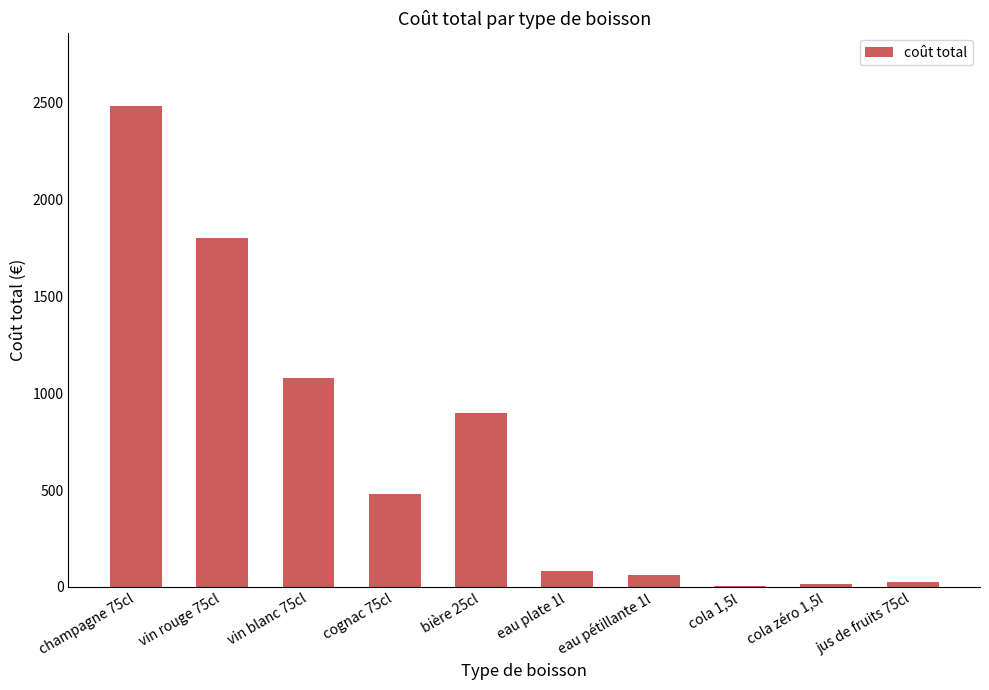

Approximately how many times larger is the value at bière 25cl compared to vin rouge 75cl?

0.5